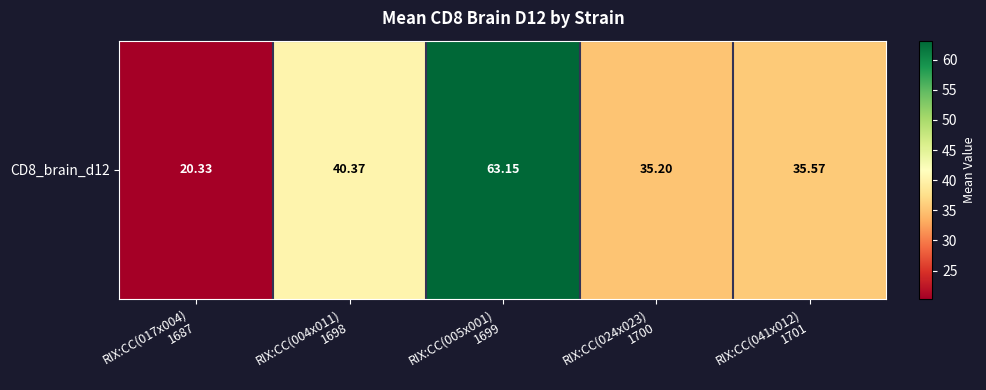

Reading left to right, what are all the values shown in this chart?

RIX:CC(017x004)
1687=20.3	RIX:CC(004x011)
1698=40.4	RIX:CC(005x001)
1699=63.1	RIX:CC(024x023)
1700=35.2	RIX:CC(041x012)
1701=35.6